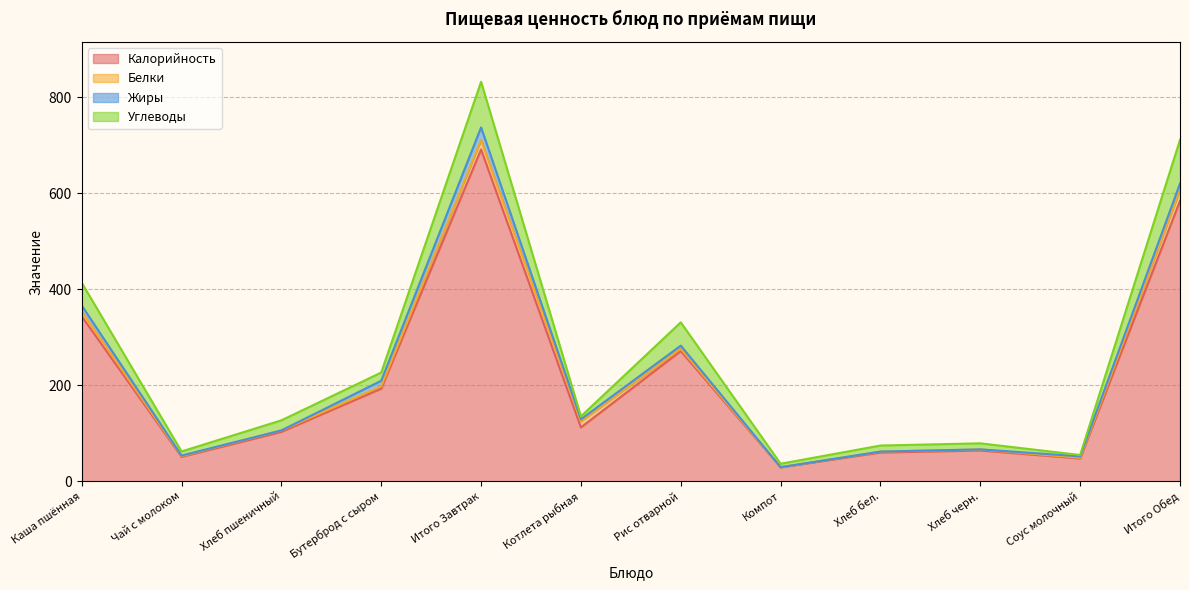

What is the smallest value displayed?

29.3